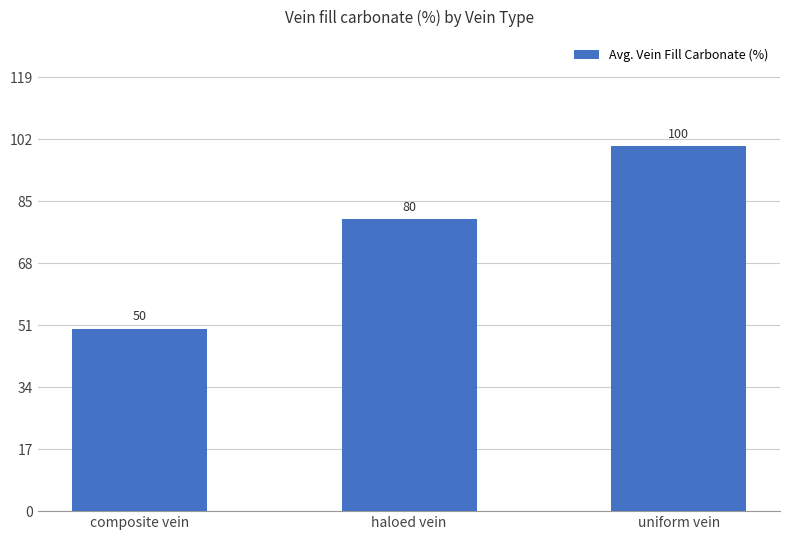

What is the difference between the maximum and minimum values?

50